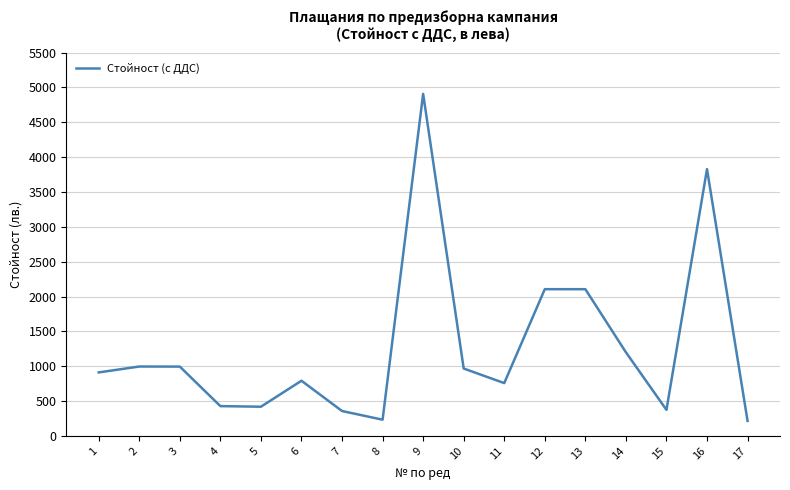

Is it true that the value at 14 is 1200.0?

True